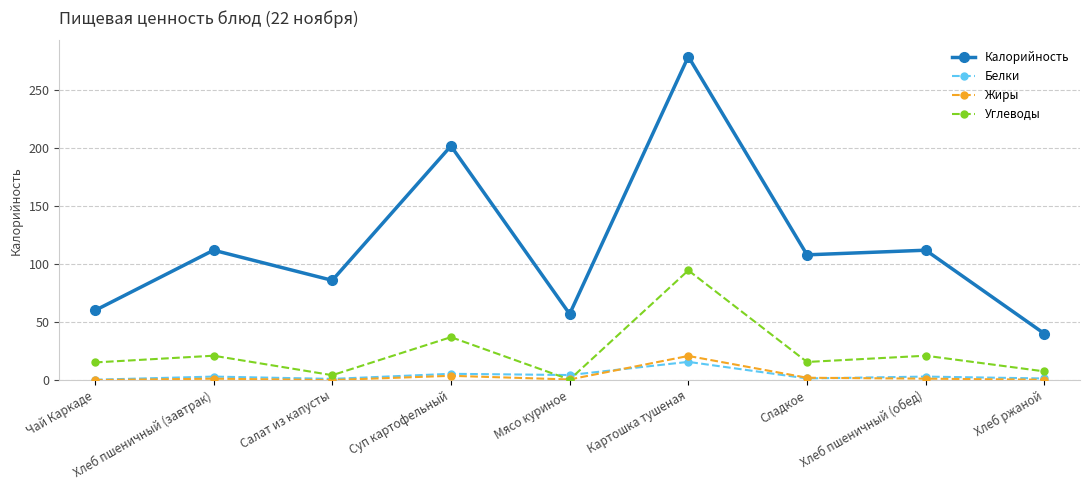

What is the total value across all series at Салат из капусты?

91.2